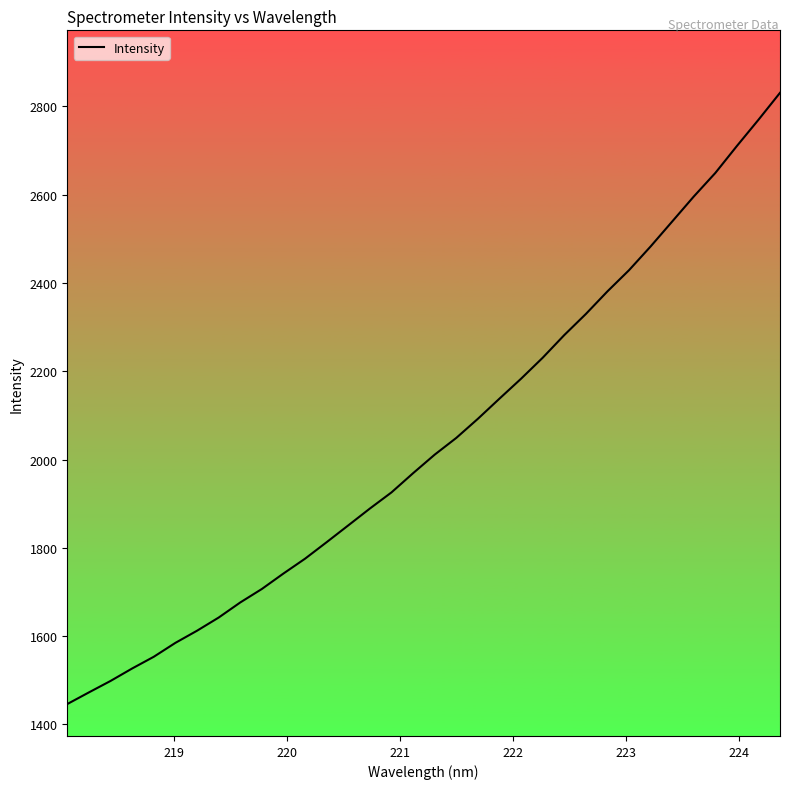

How many lines are shown in the chart?

1